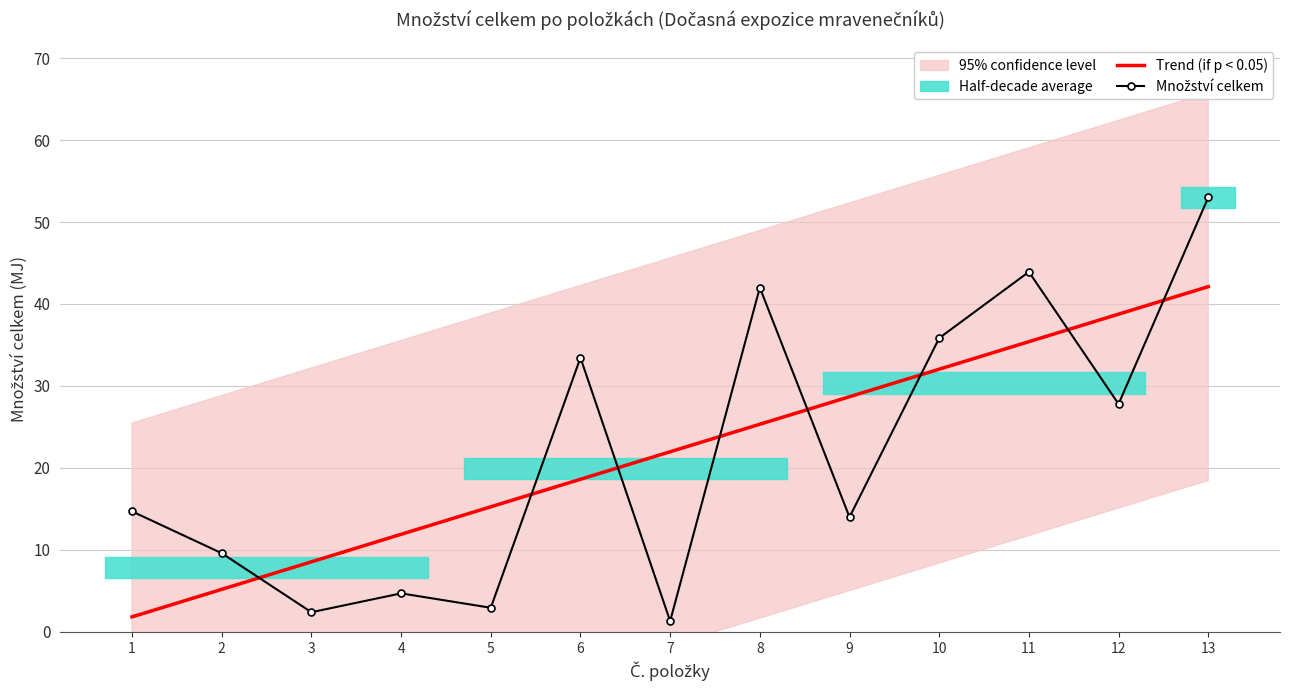

At how many categories does at least one series exceed 13?

10